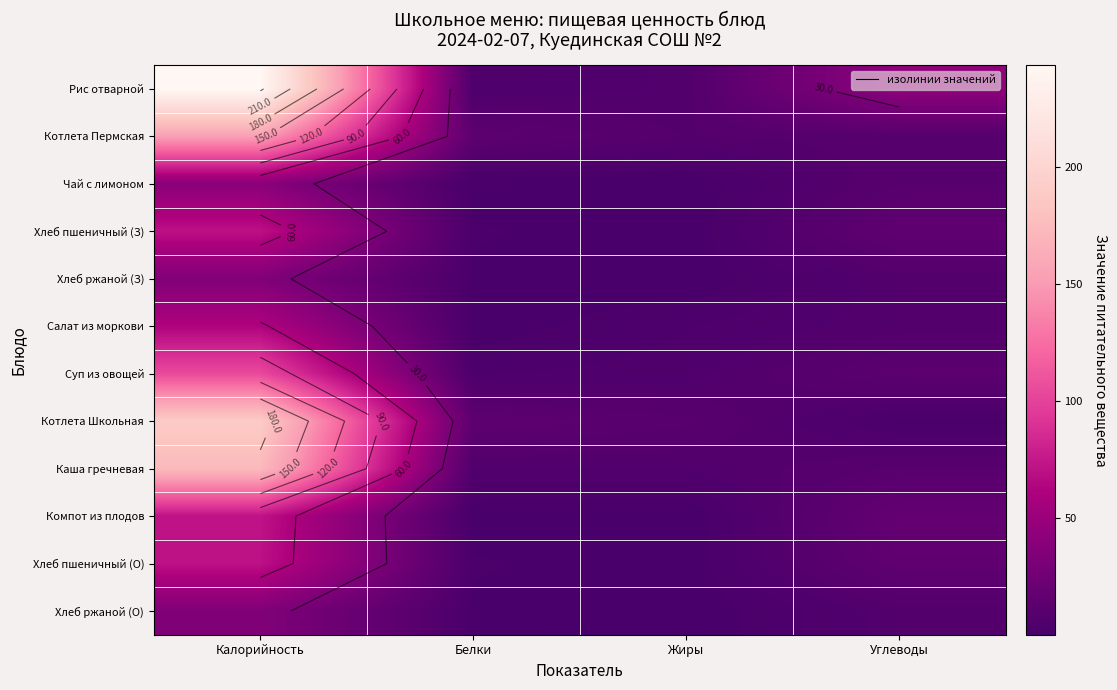

Is the value of Чай с лимоном at Жиры greater than the value of Компот из плодов at Белки?

No